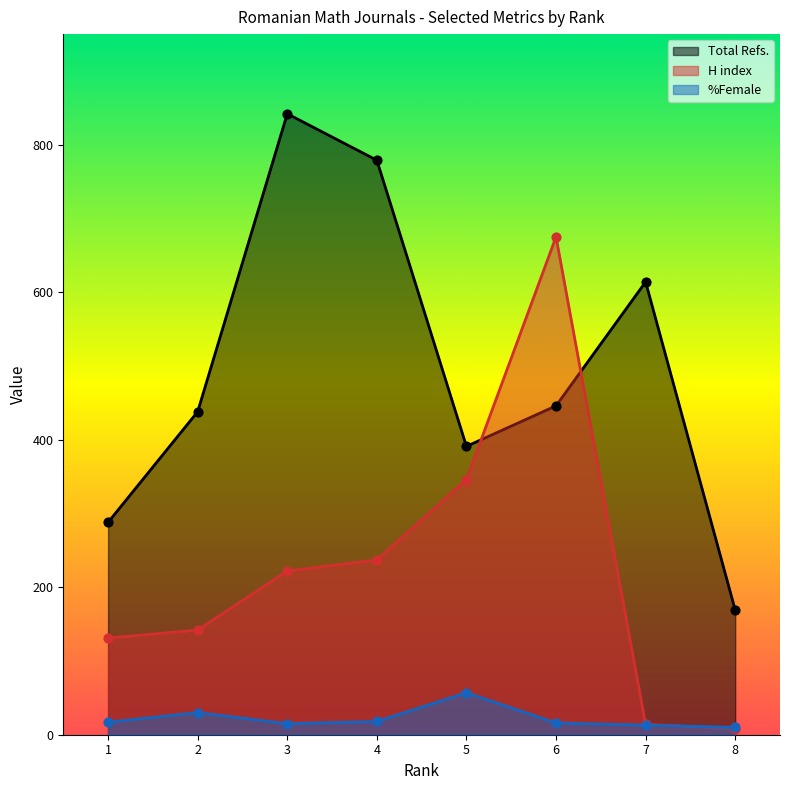

Which series reaches the maximum Y coordinate?

Total Refs.